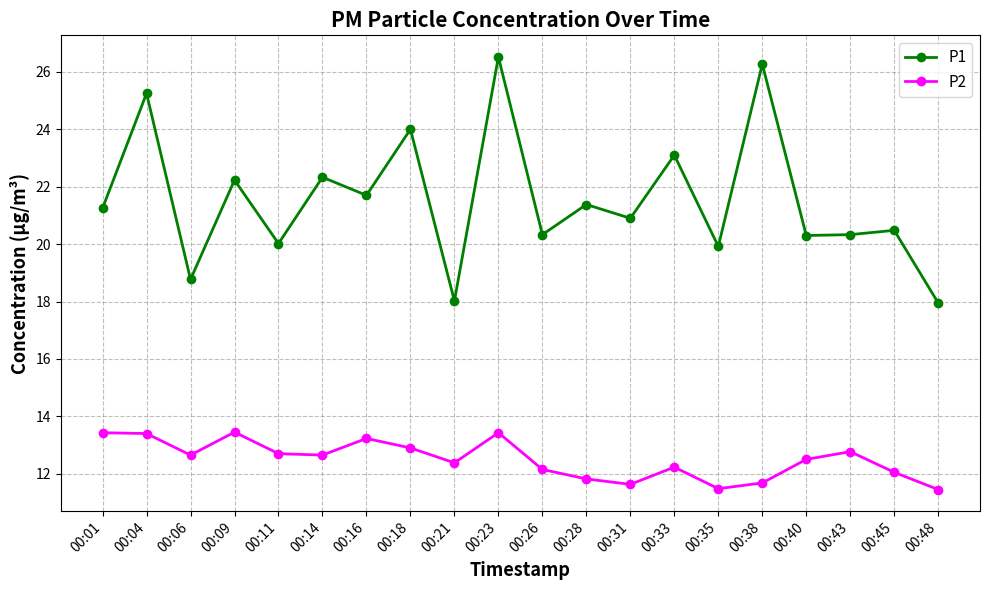

Which series has the widest spread of values?

P1